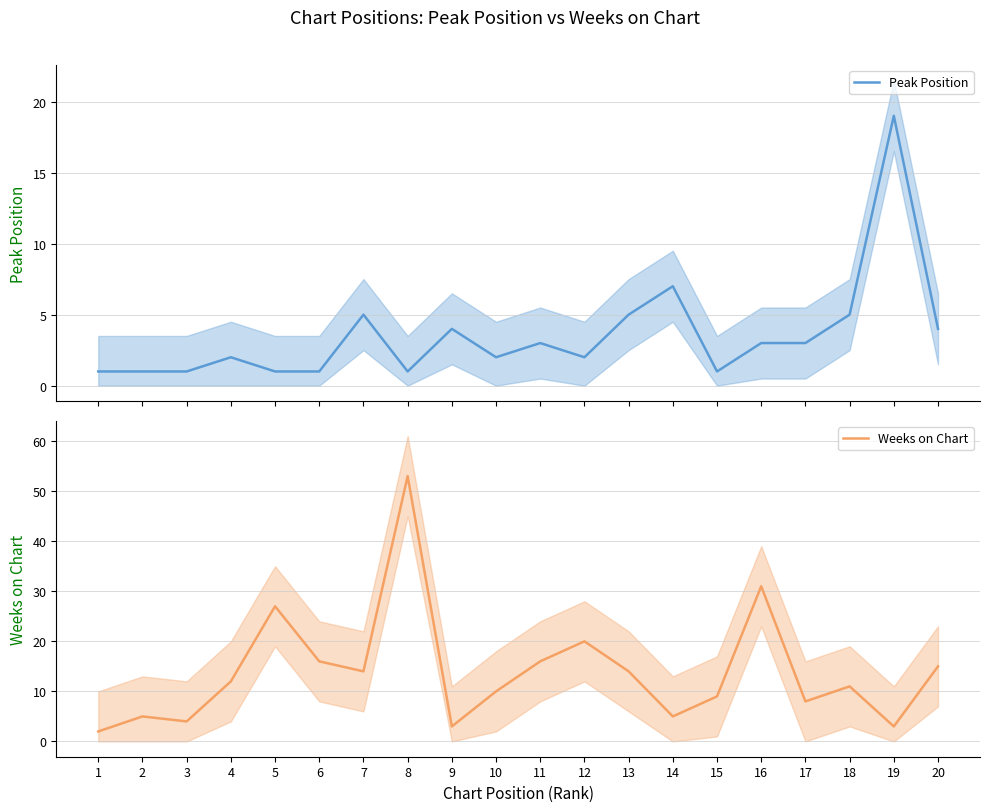

What is the sum of all Weeks on Chart values?

278